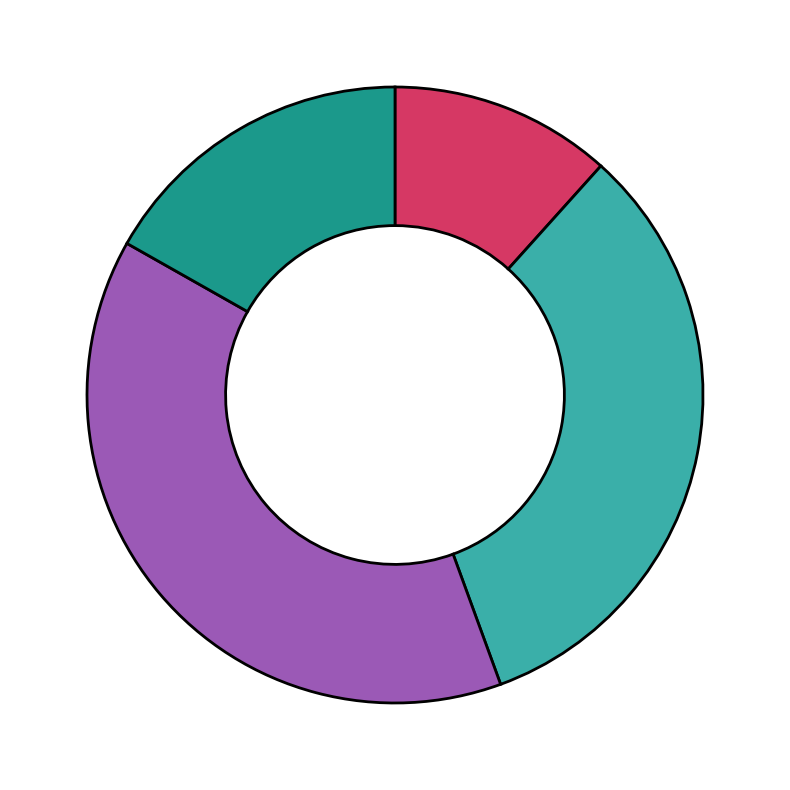

Is there any slice that represents more than half of the pie?

No